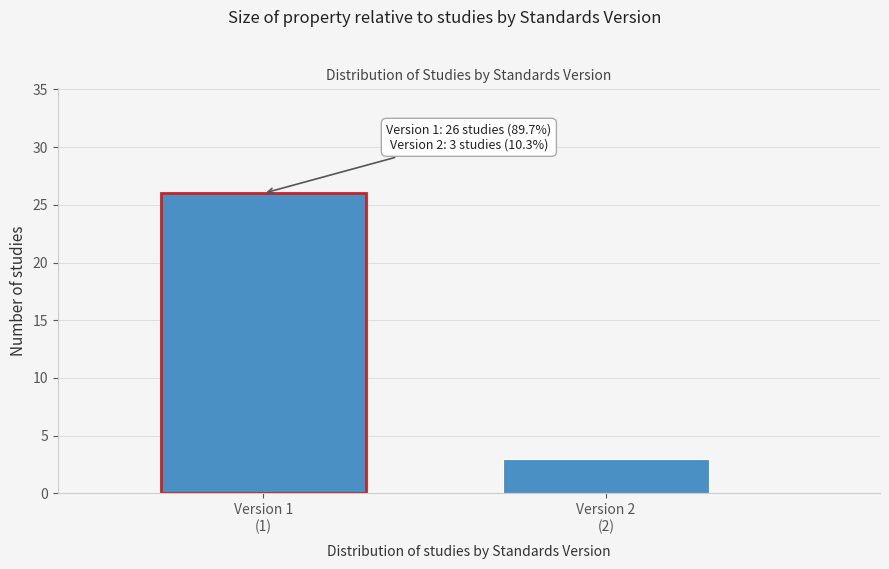

Reading left to right, transcribe all the data shown in this chart.

26	3